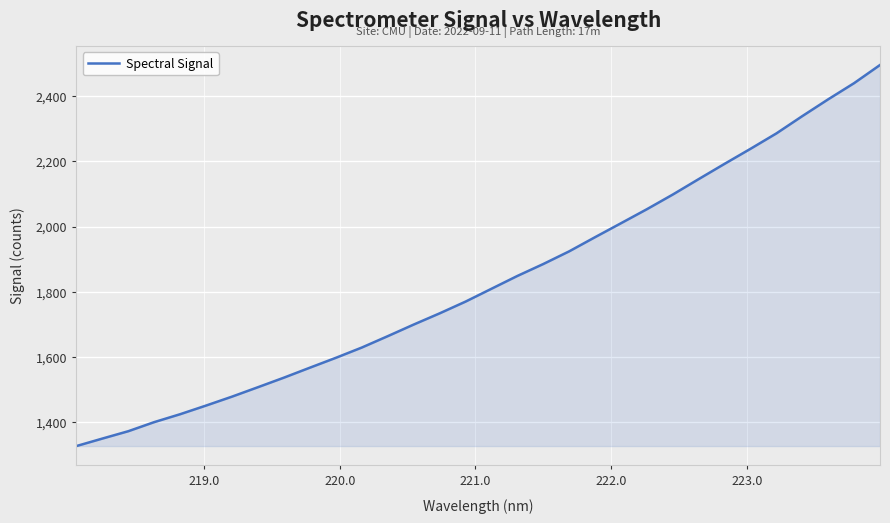

What is the greatest value displayed?

2496.0